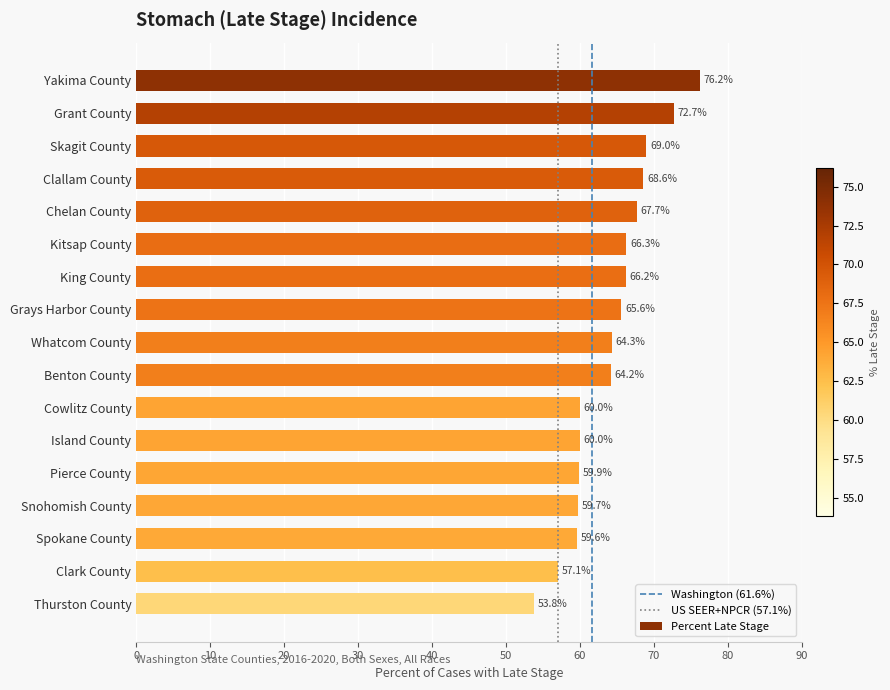

What is the approximate value at King County?

66.2